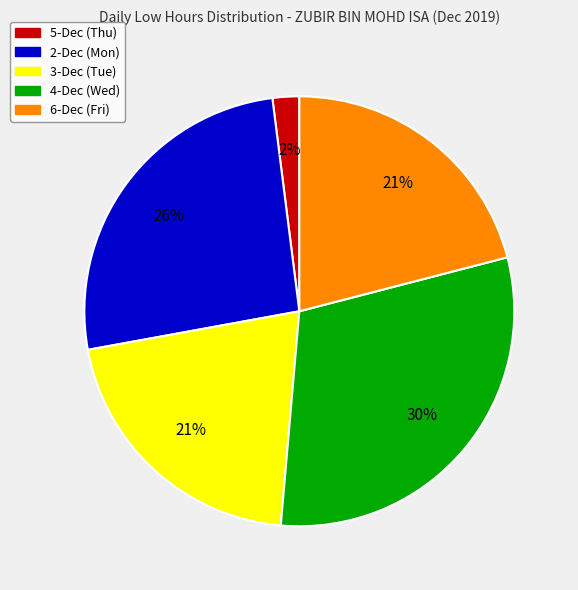

Which slice is the smallest?

5-Dec (Thu)